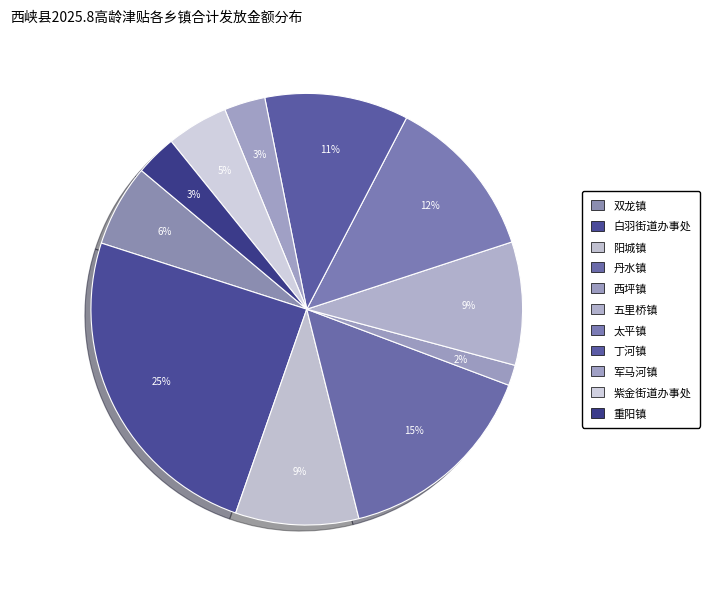

How many segments does this pie chart have?

11